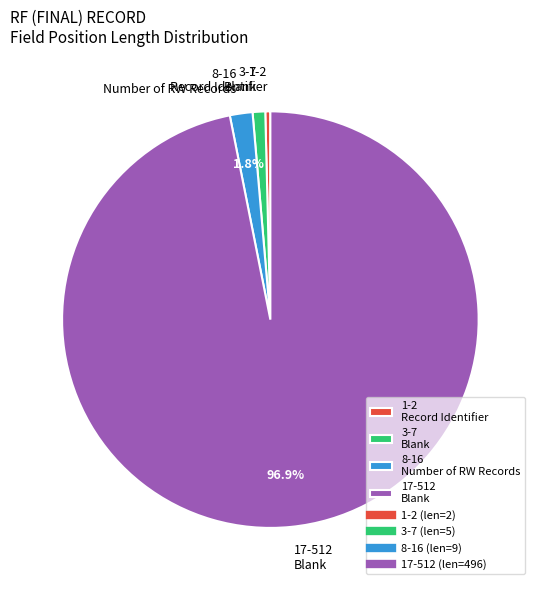

To the nearest percent, what is the average slice percentage?

25%